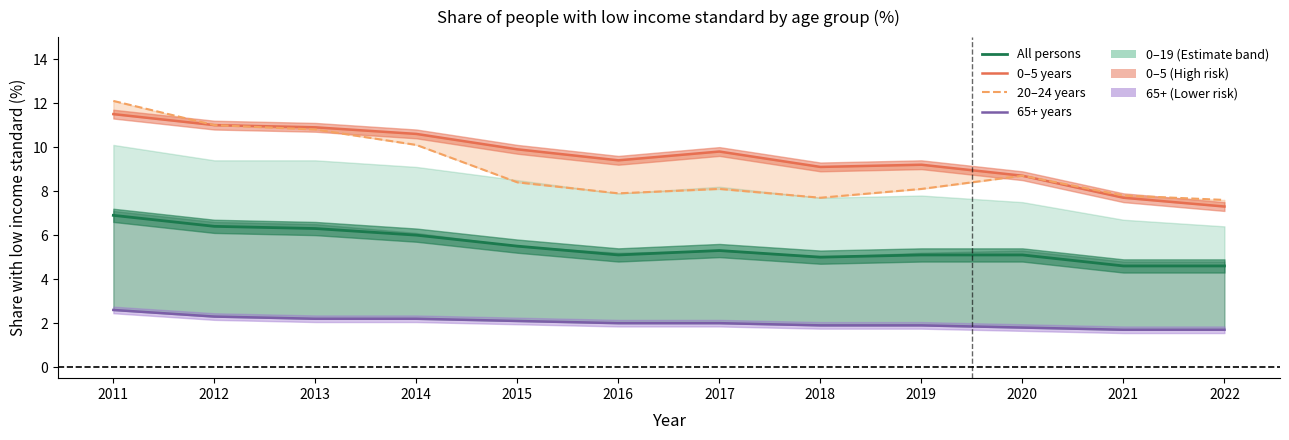

At how many categories does at least one series exceed 9?

9